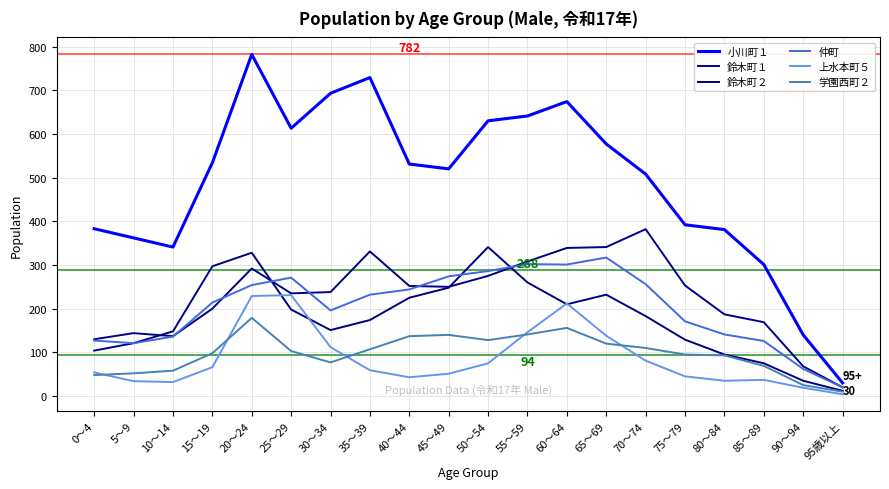

What is the sum of the 上水本町５ values at 65～69 and 90～94?

157